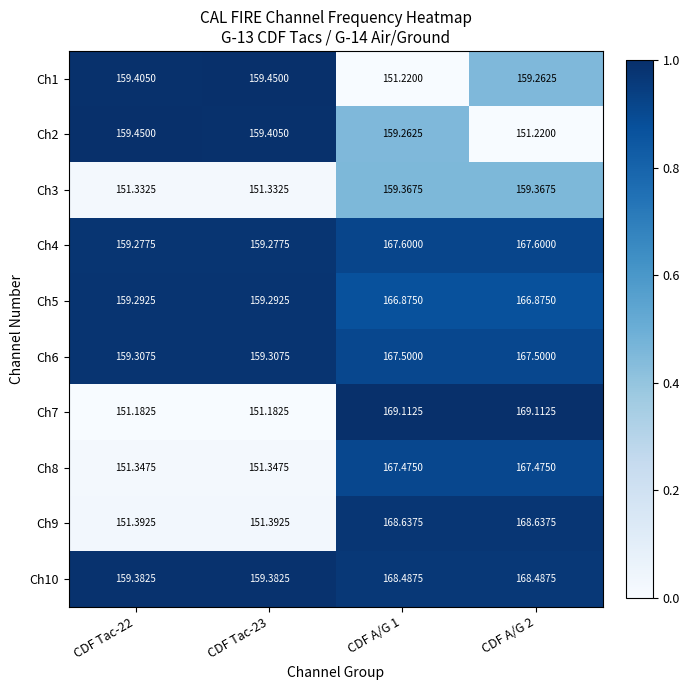

How many categories are shown in the chart?

4